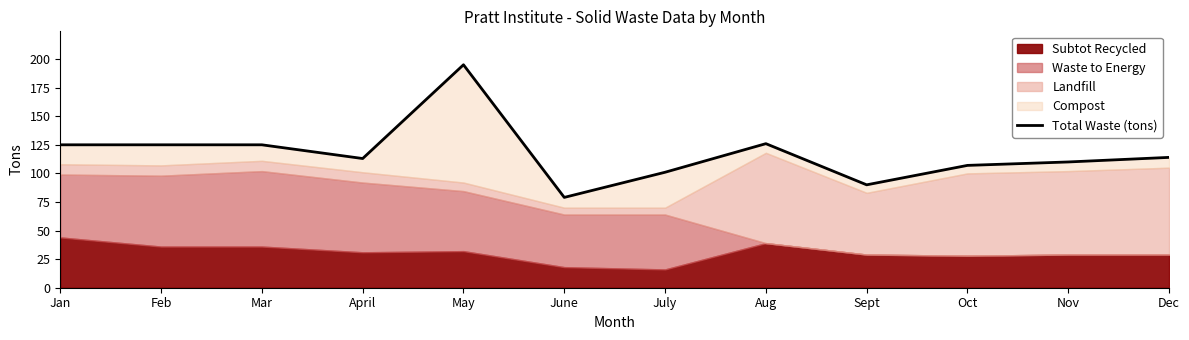

True or false: the data shows 195 at May.

True